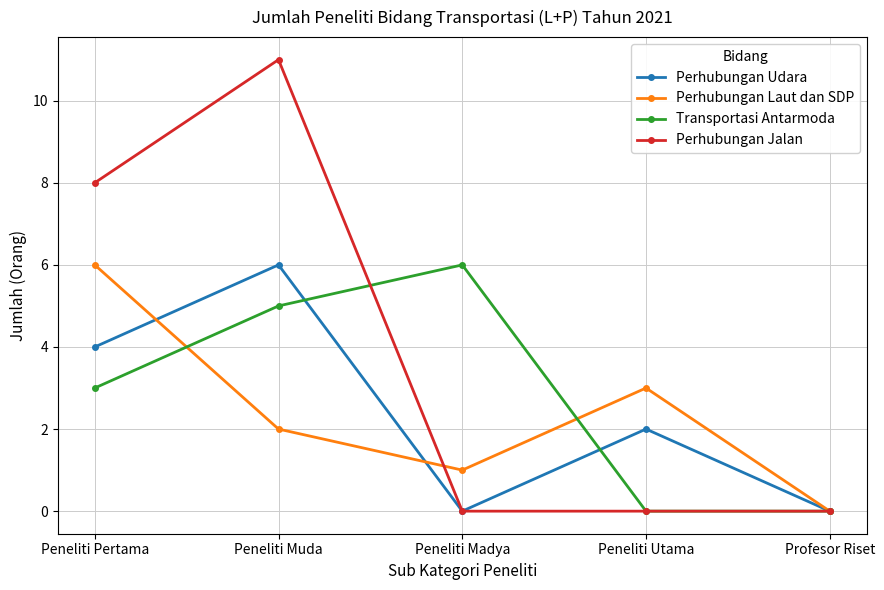

Is the value of Perhubungan Jalan at Peneliti Utama greater than the value of Perhubungan Laut dan SDP at Peneliti Utama?

No